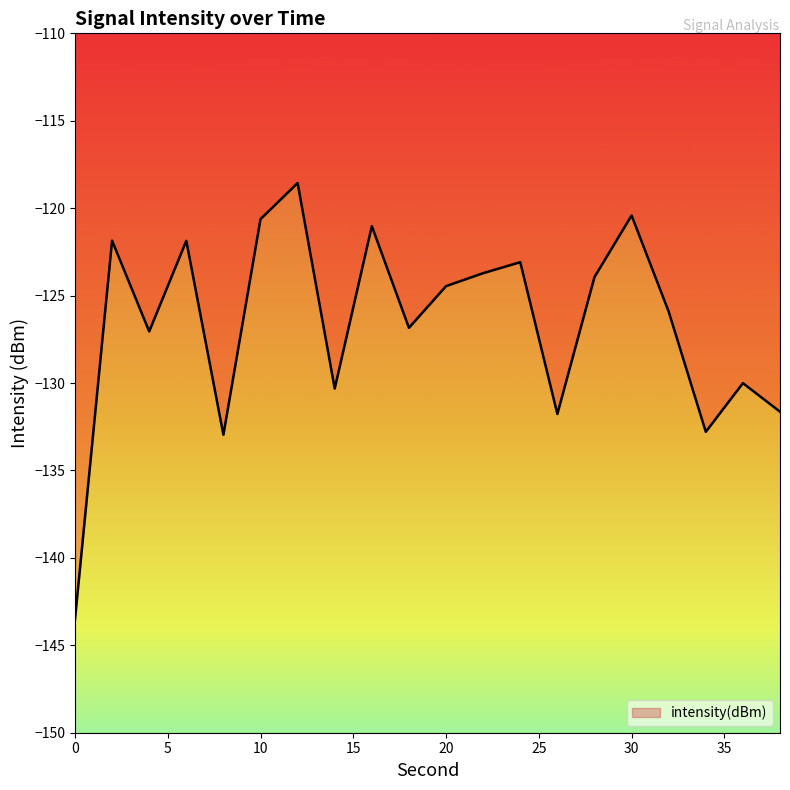

How many categories are shown in the chart?

20